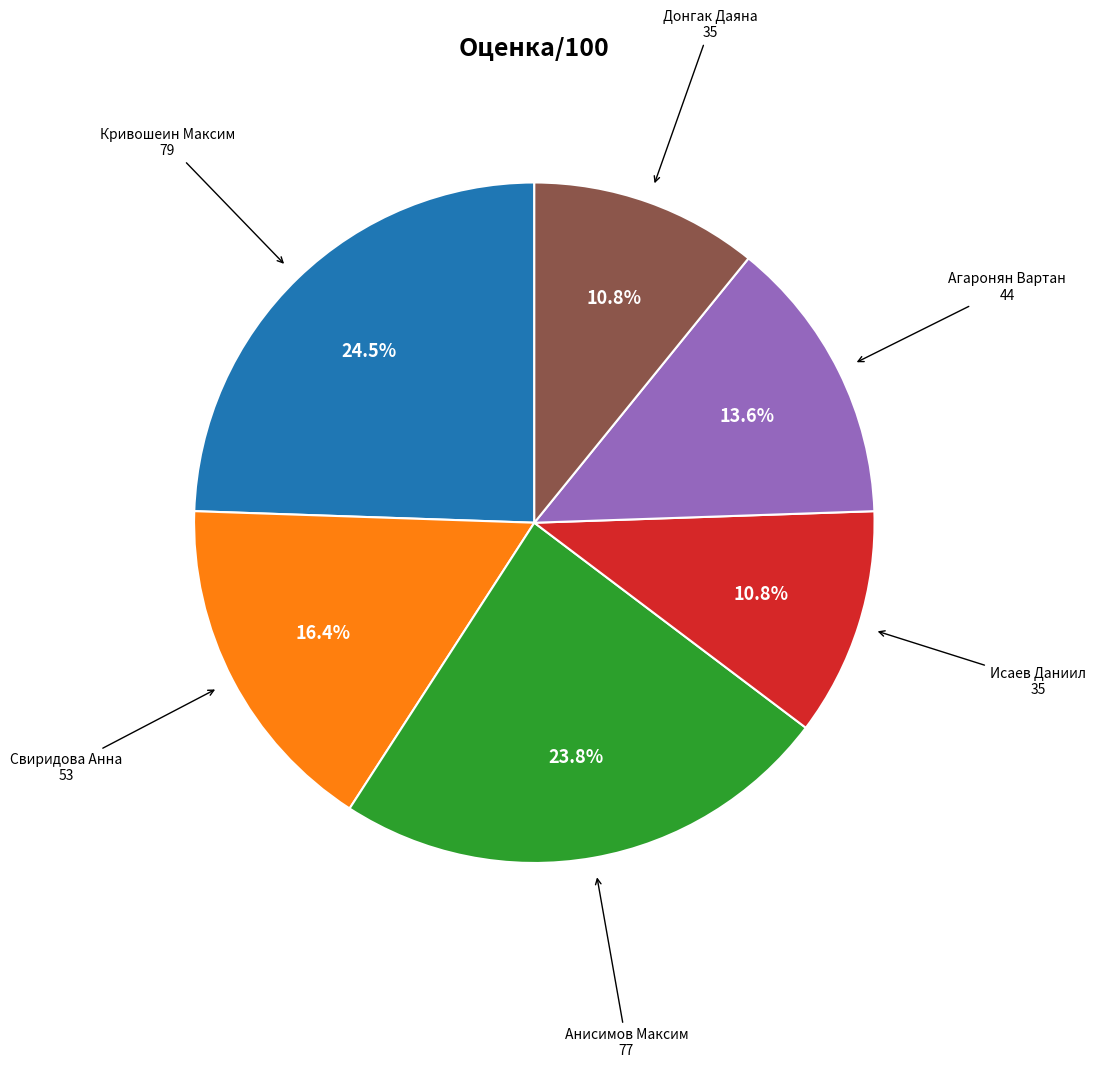

Is there any slice that represents more than half of the pie?

No